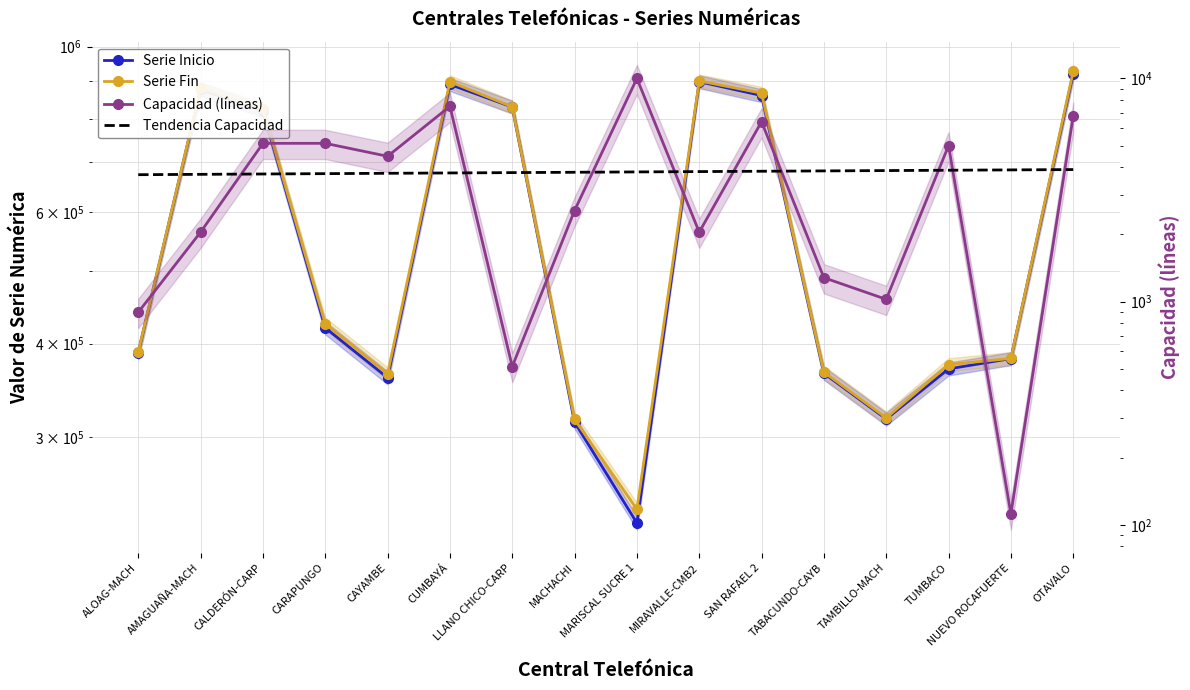

What is the value of the Serie Fin point at the 12th from the left?

366279.0